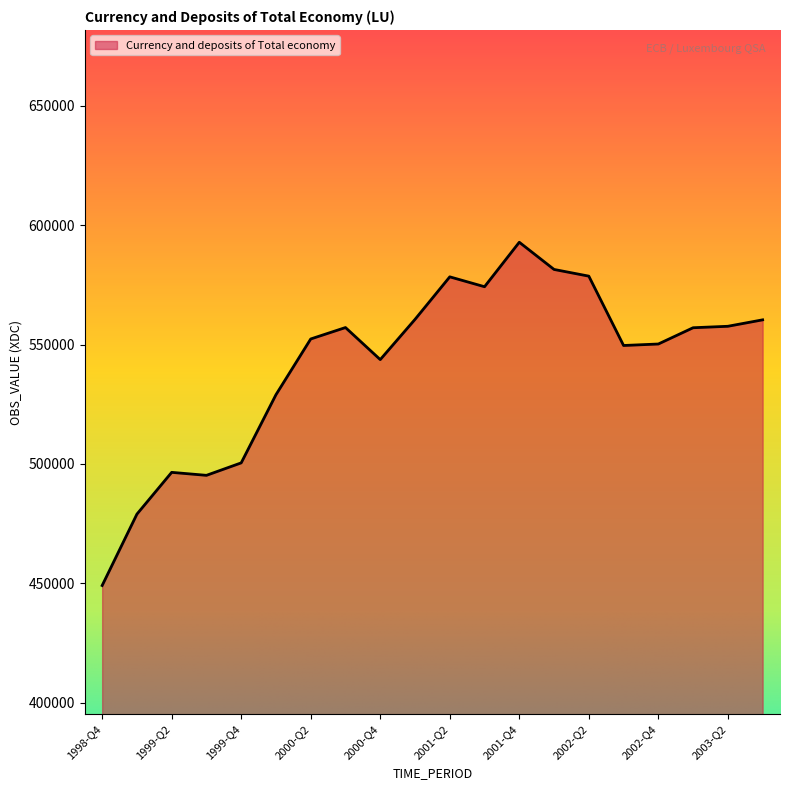

What is the smallest value displayed?

449077.1